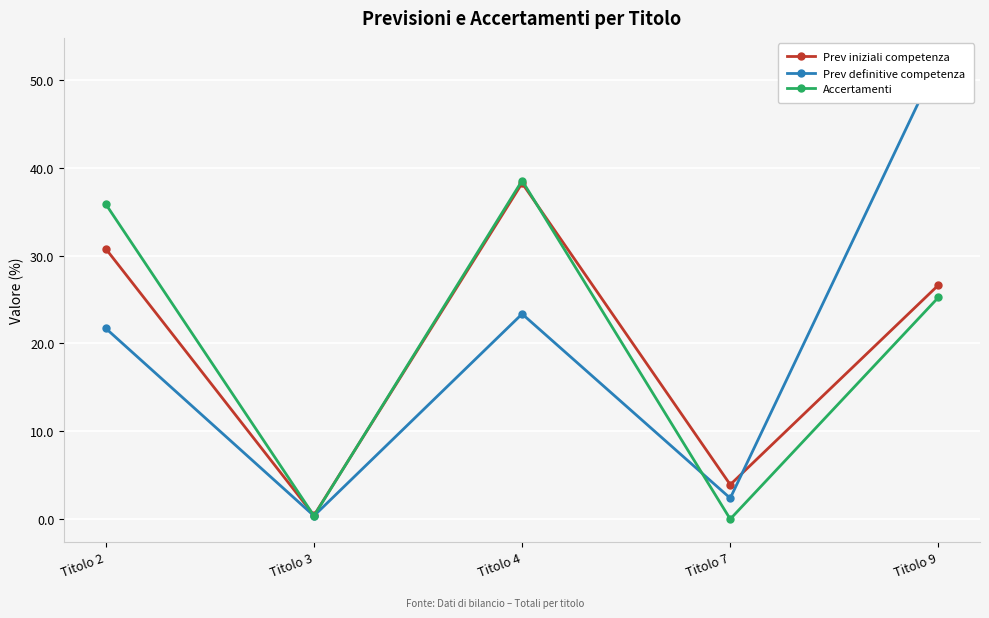

Is the value of Accertamenti at Titolo 9 greater than the value of Prev iniziali competenza at Titolo 9?

No